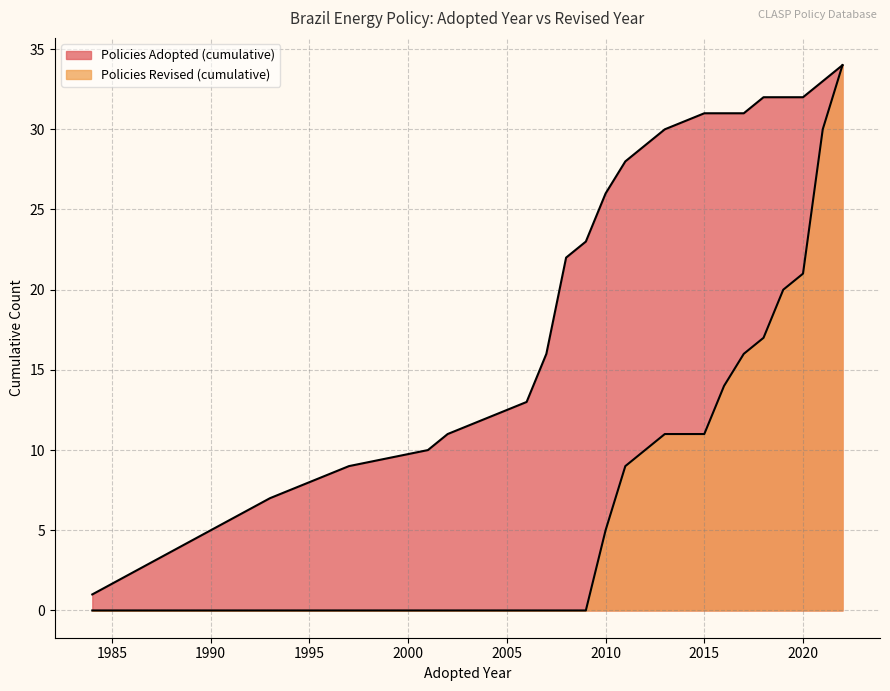

Between 15 and 32, which series saw the biggest shift?

Policies Adopted